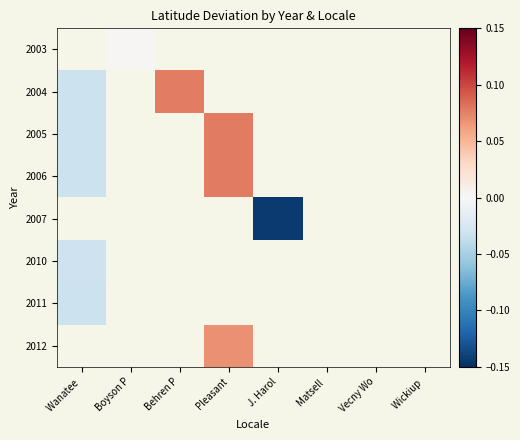

Between Wanatee  and Boyson P, which is larger?

Boyson P